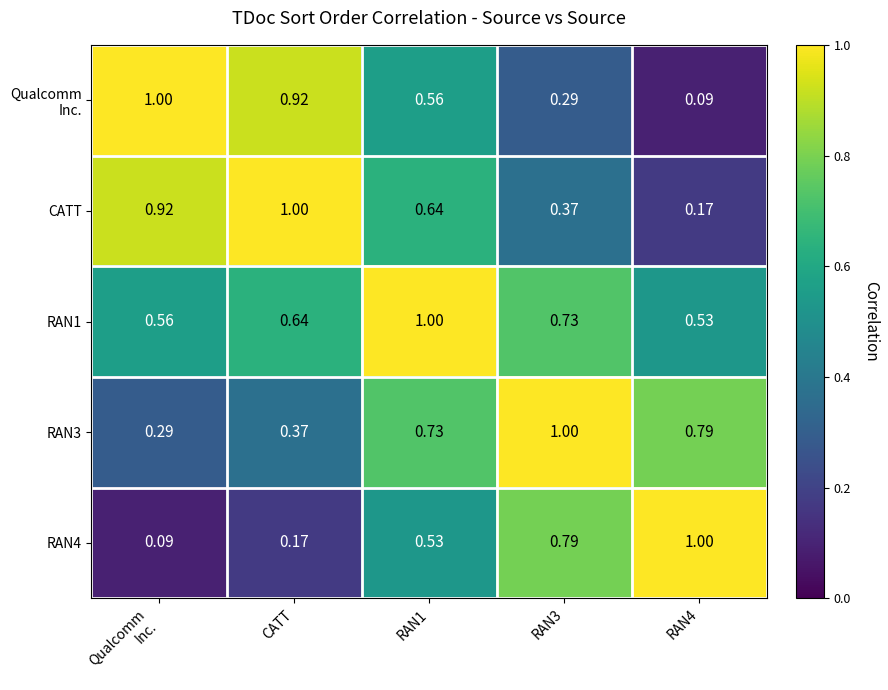

At how many categories does at least one series exceed 0?

5